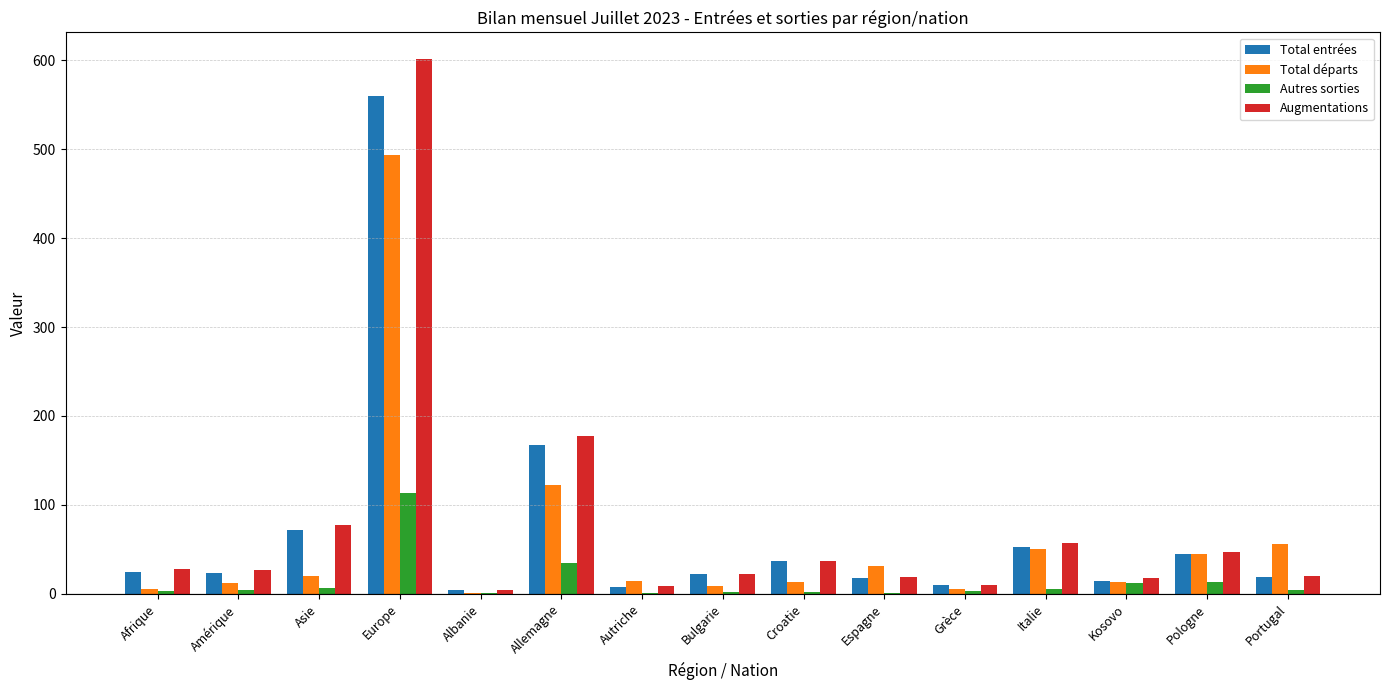

Which label corresponds to the largest value in the chart?

Europe